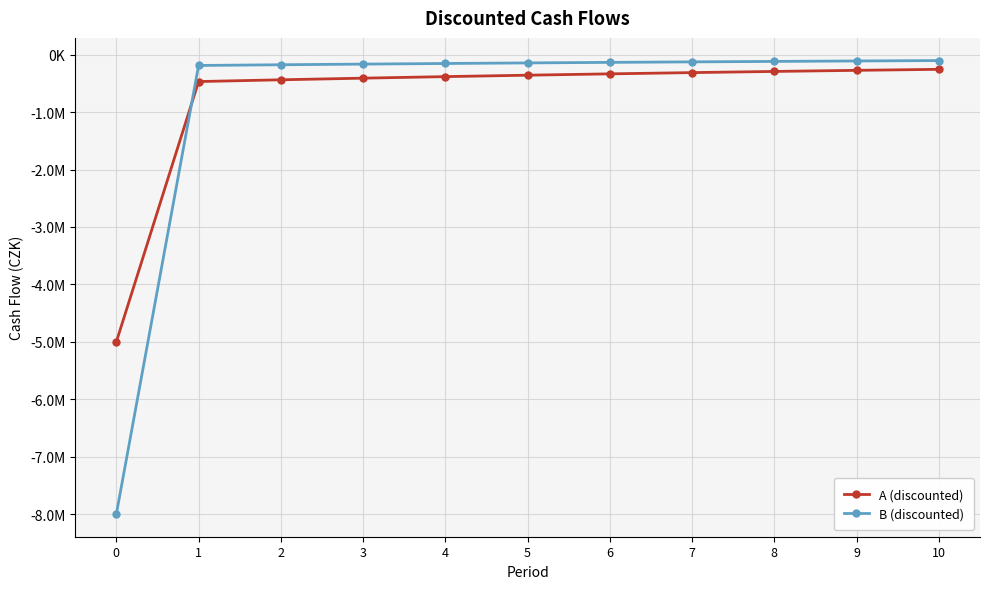

True or false: A (discounted) has a value of -803424.1 at 1.

False